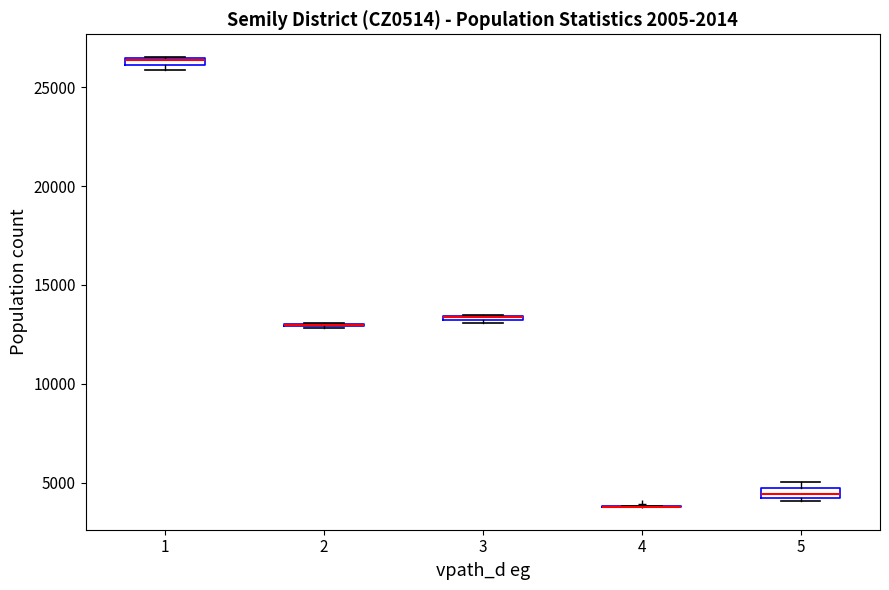

Where is the lower edge of the box at x = 3 on the y-axis? The values are not printed on the chart, so give them approximately, as read against the axis.

13000